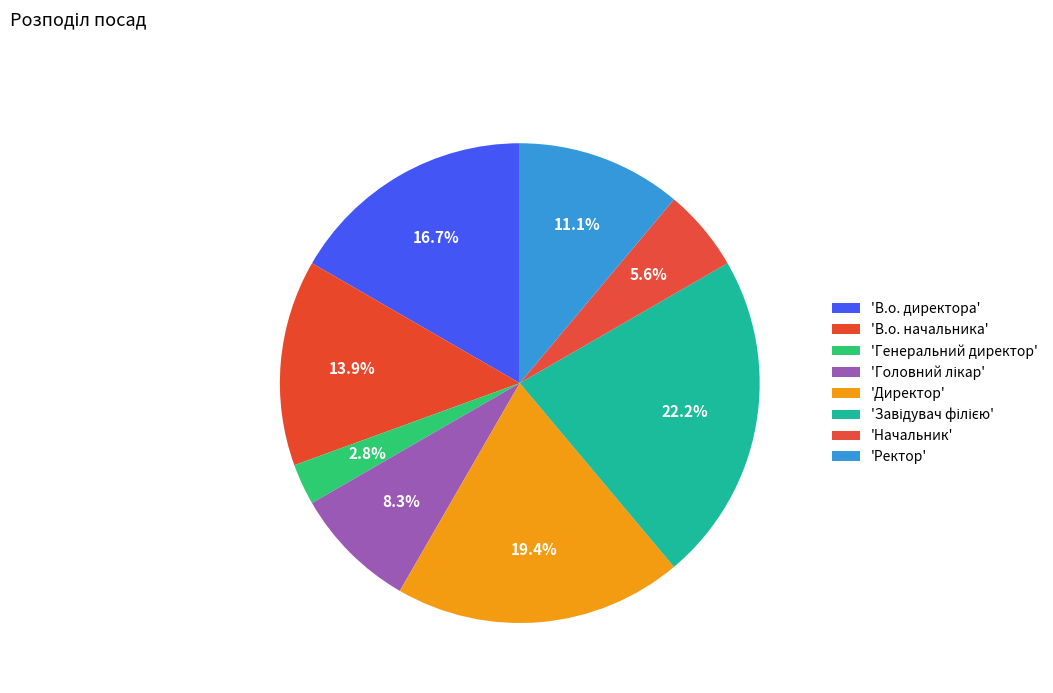

Is there any slice that represents more than half of the pie?

No